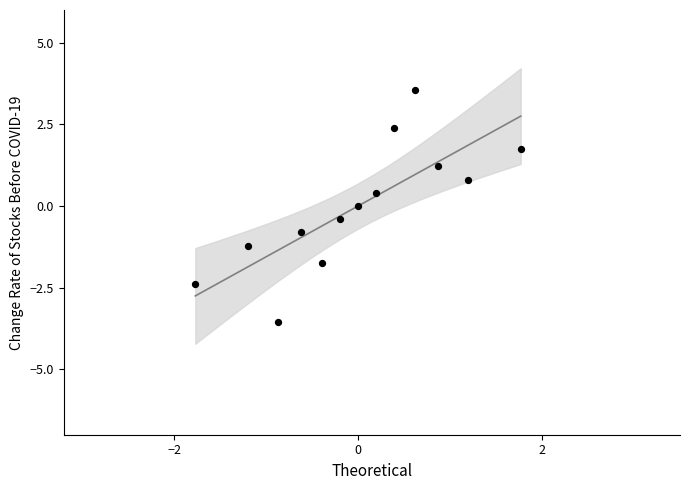

What is the range of Y values (max minus min)?

7.1